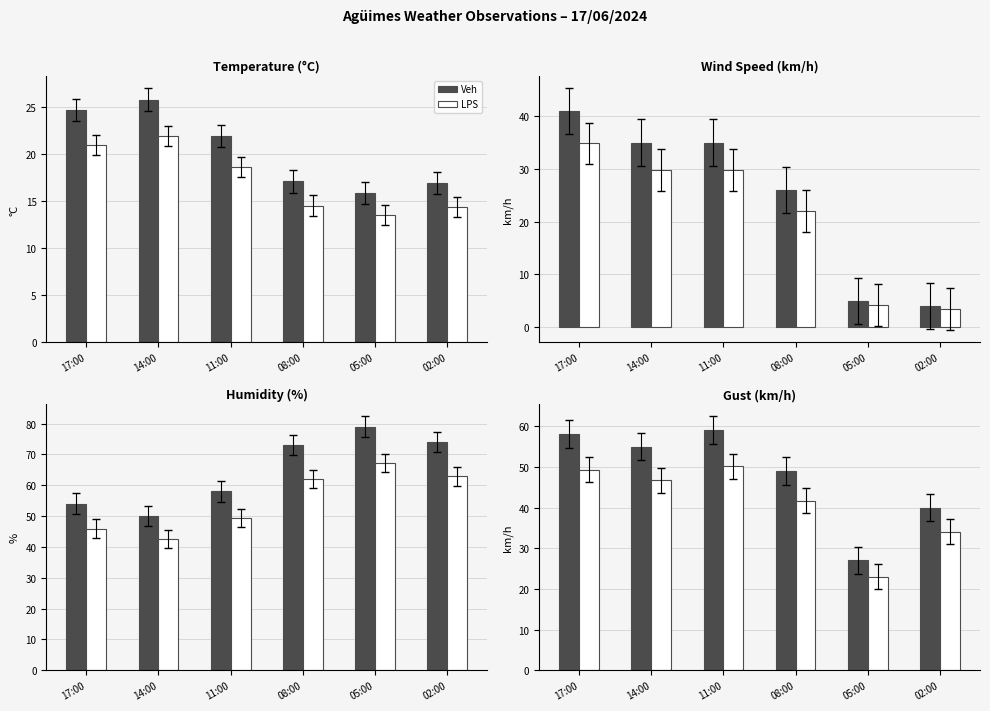

At which label does Veh reach its peak?

11:00